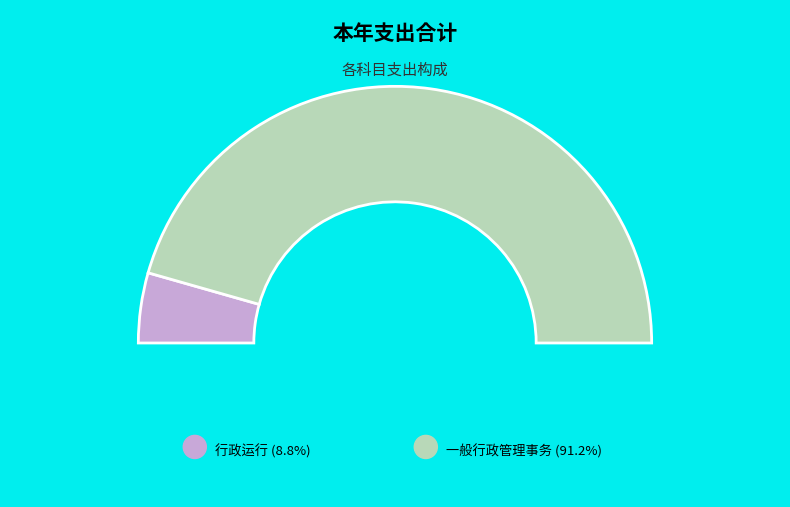

Does 行政运行 represent more than half of the total?

No